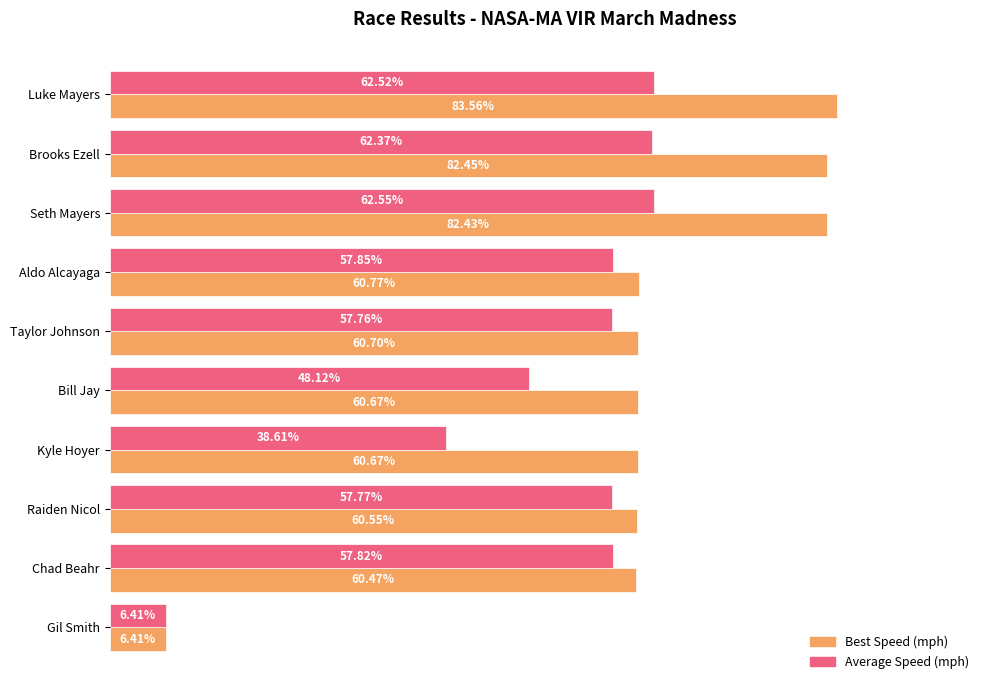

Which series has the largest total across all categories?

Best Speed (mph)